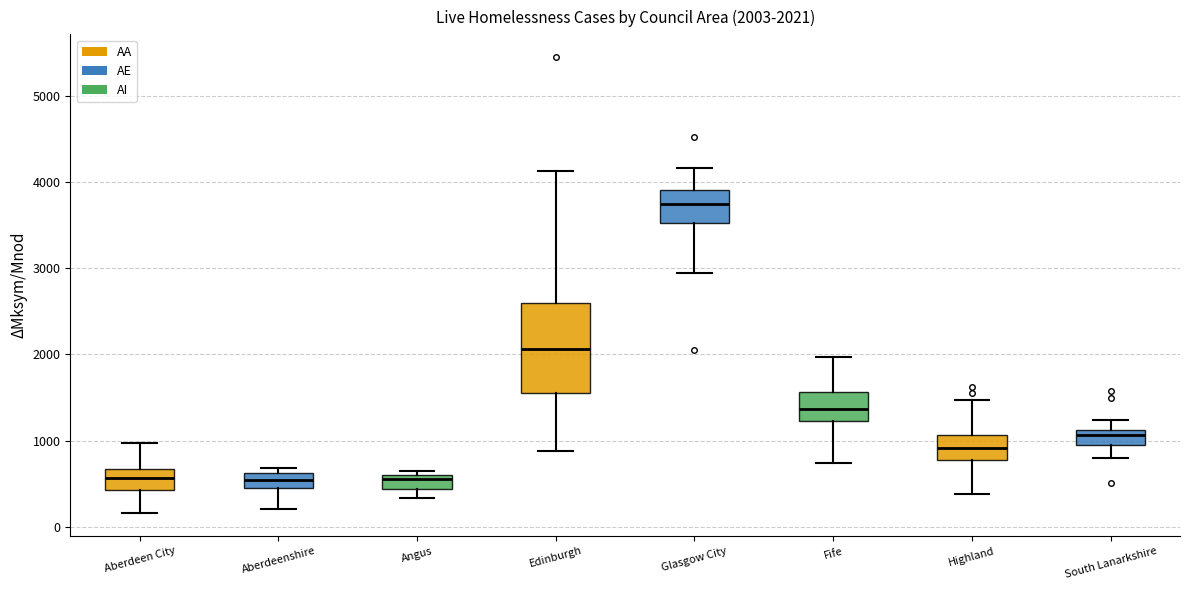

Which box is the tallest, from its lower edge to its upper edge?

Edinburgh